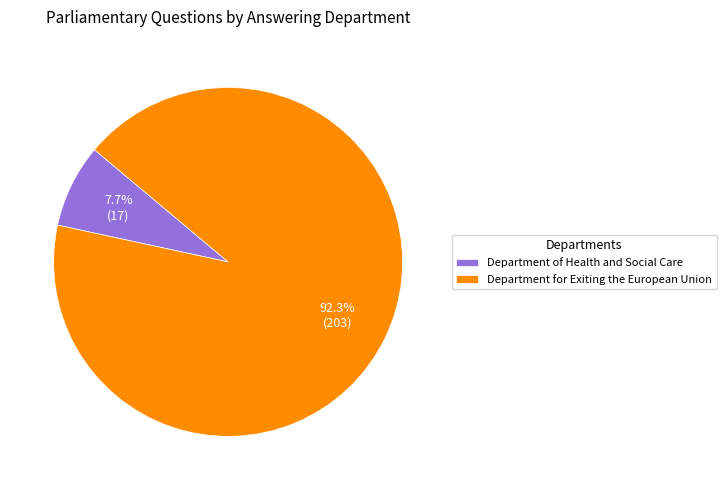

Is it true that Department for Exiting the European Union is 92% of the pie?

True